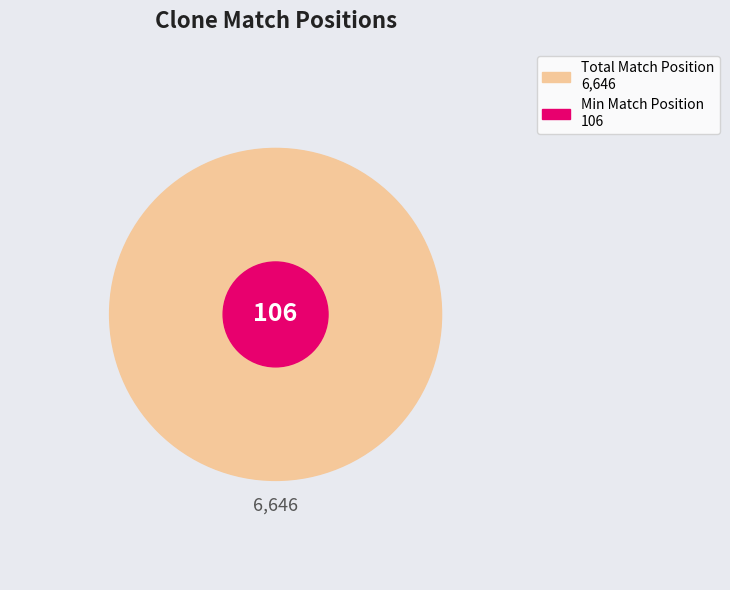

Does TRCN0000156316 account for over 50% of the chart?

No